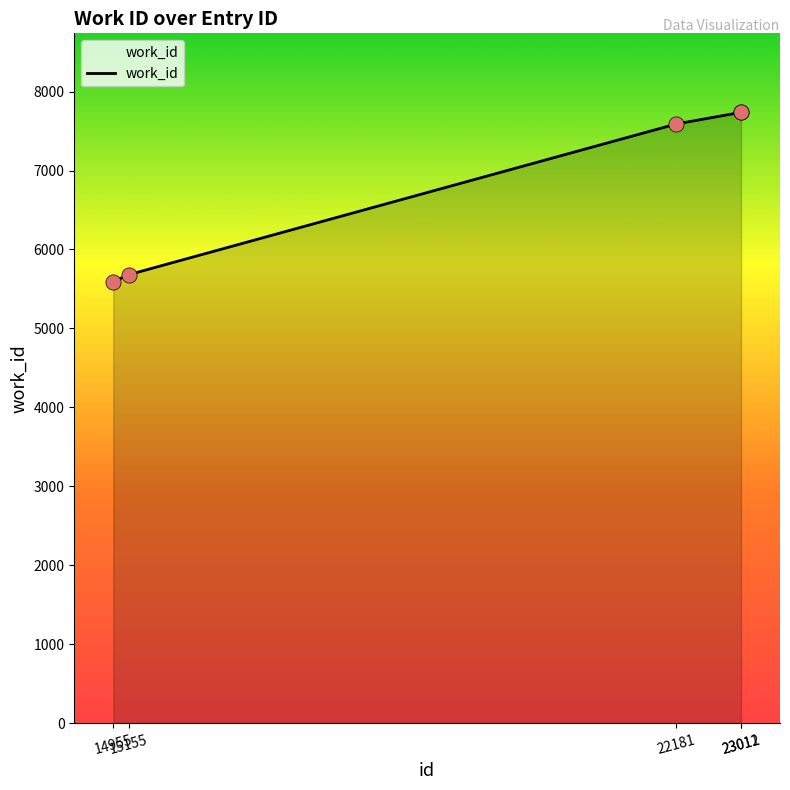

What is the change in value from 22181 to 23012?

+148